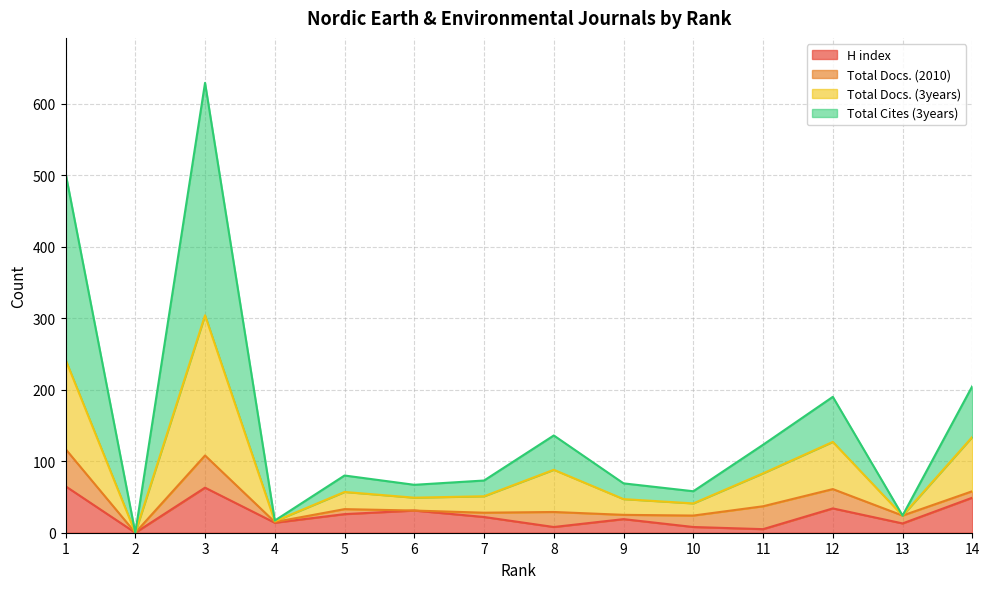

At which label is Total Docs. (3years) closest to 152?

14